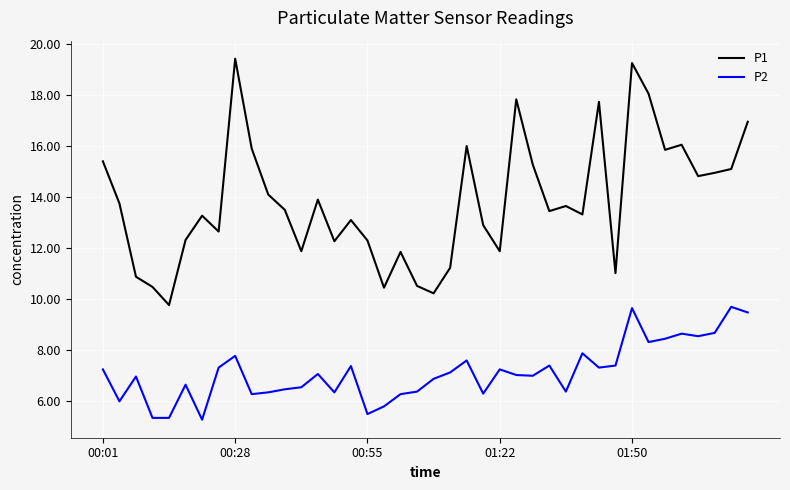

List the series in order of their overall mean, lowest first.

P2, P1